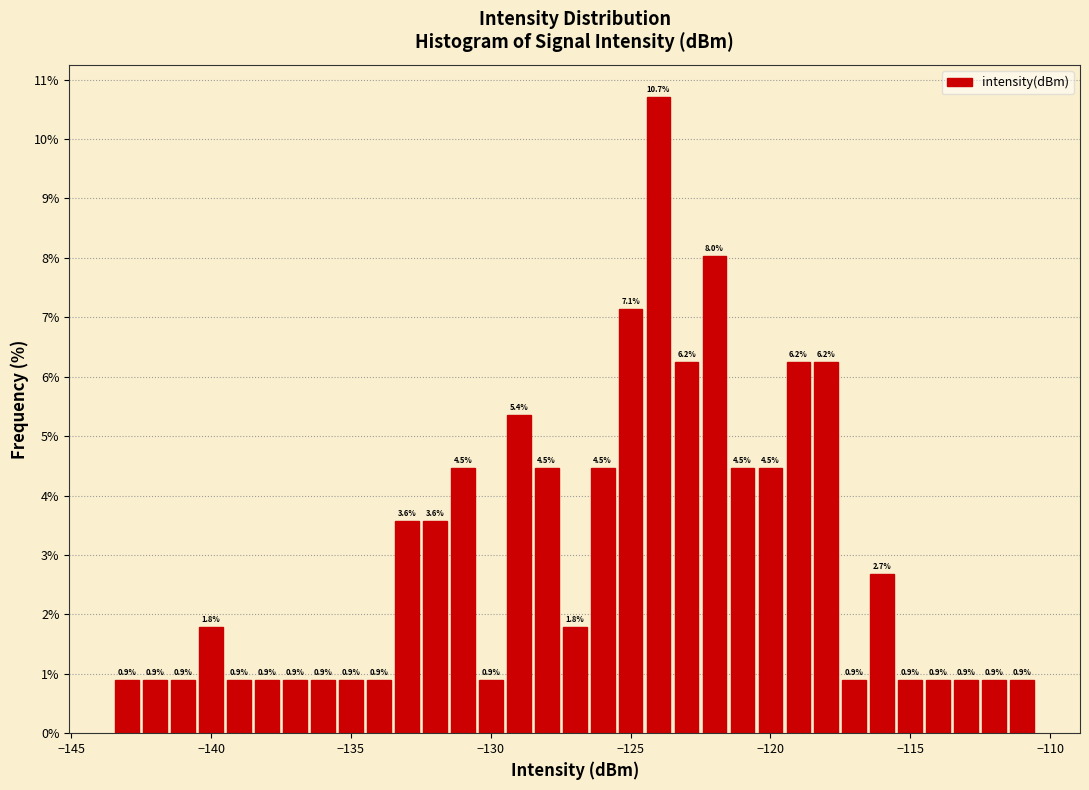

Around what value on the x-axis is the tallest bar? Give the approximate position of its centre, as read against the axis.

-124.0